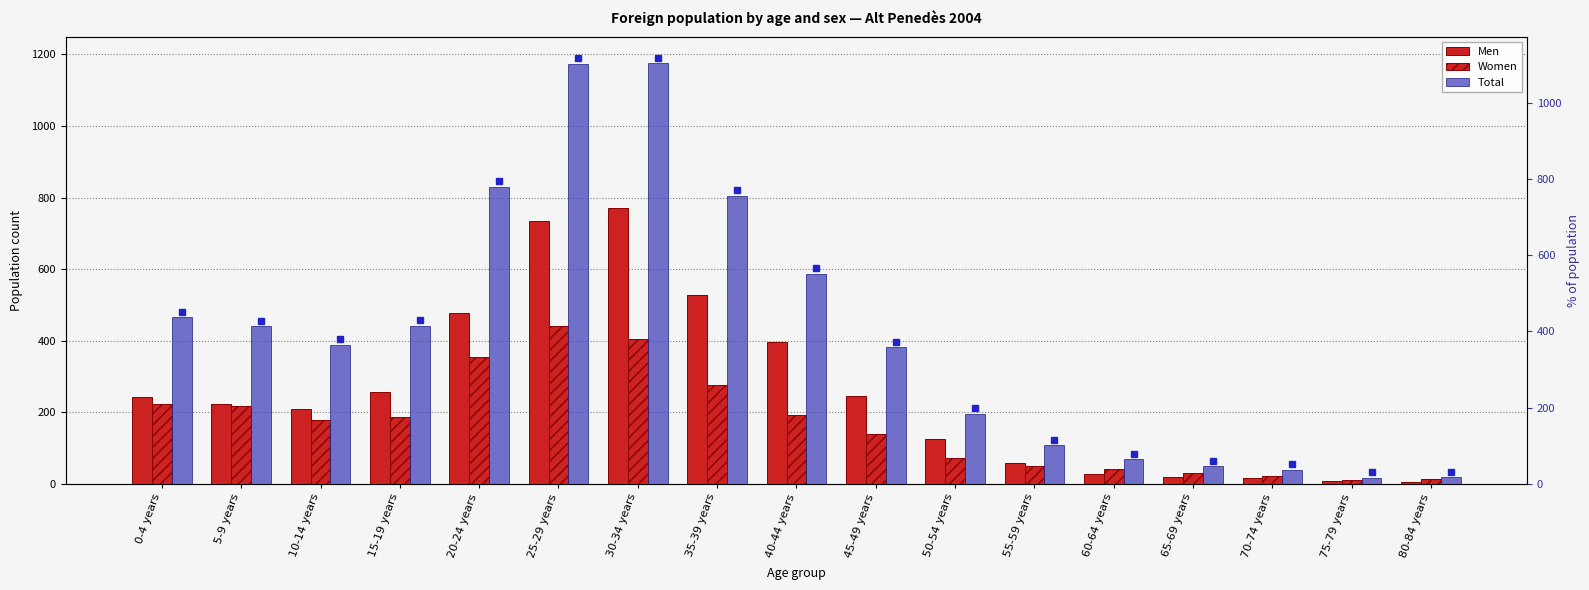

Does the chart contain any negative values?

No